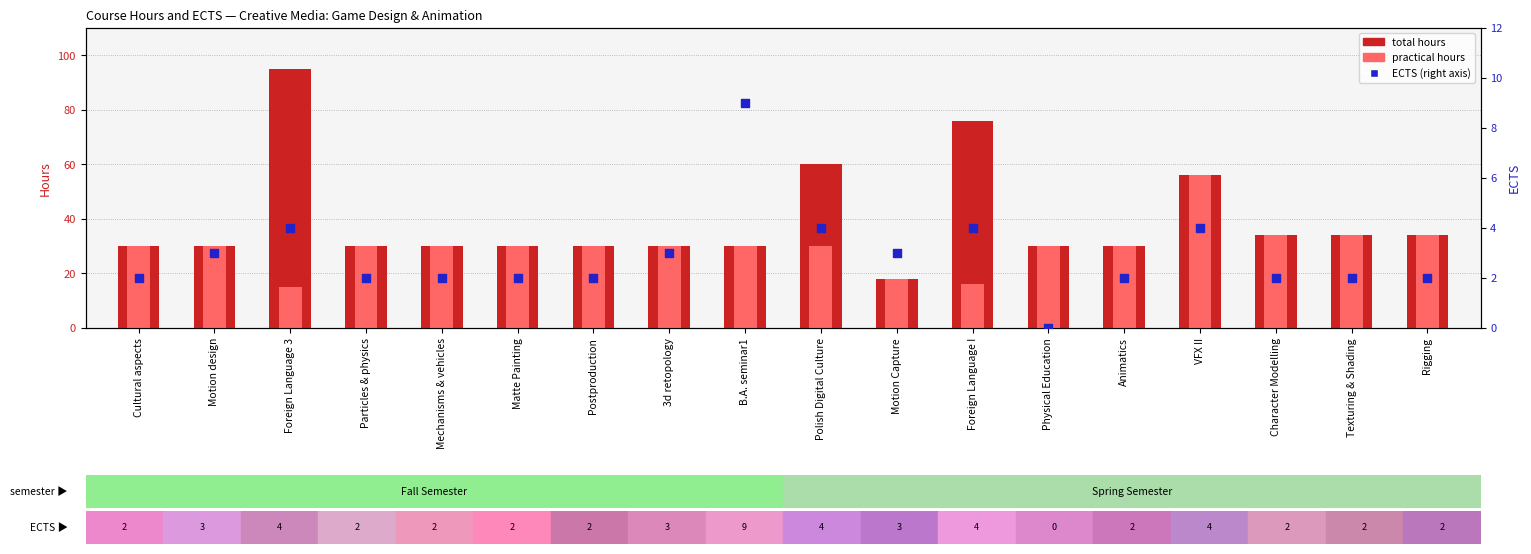

Which series reaches the minimum Y coordinate?

ECTS